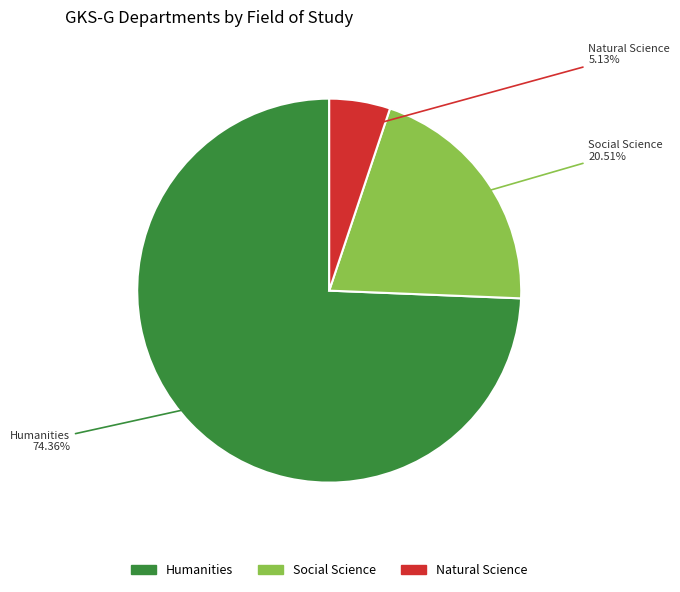

What is the smallest slice in the pie chart?

Natural Science